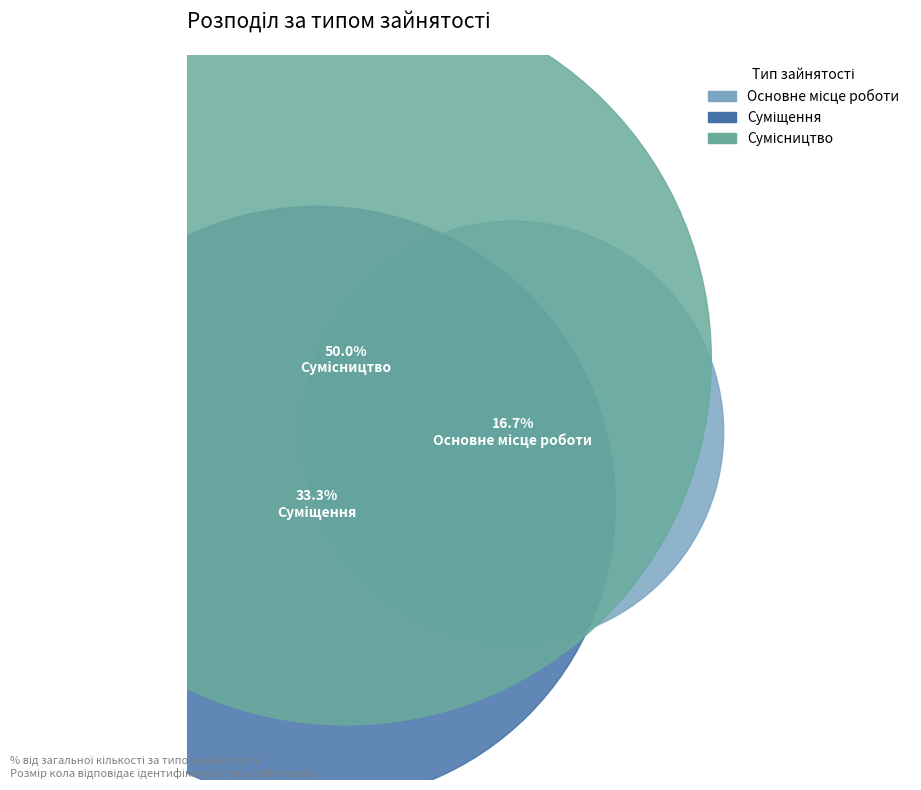

What percentage is the Основне місце роботи slice, to the nearest percent?

17%